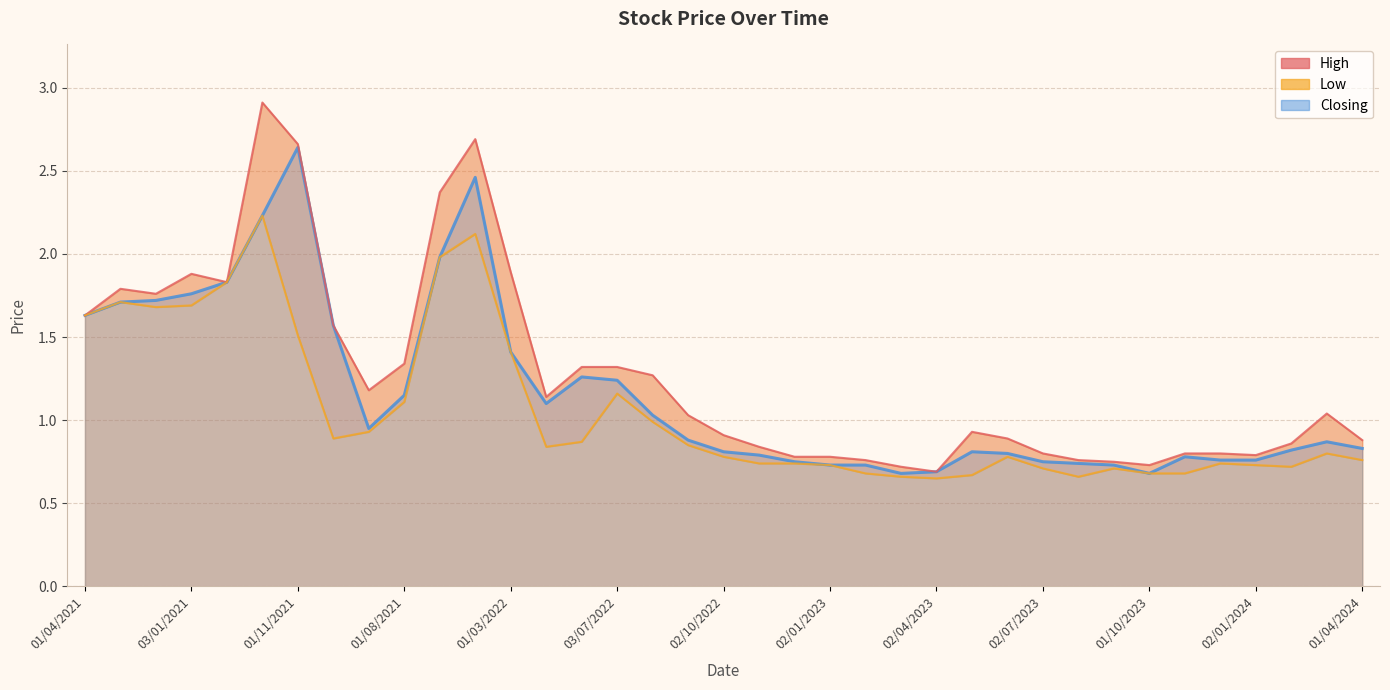

What is the difference between the maximum and minimum values in the Closing Line series?

2.0